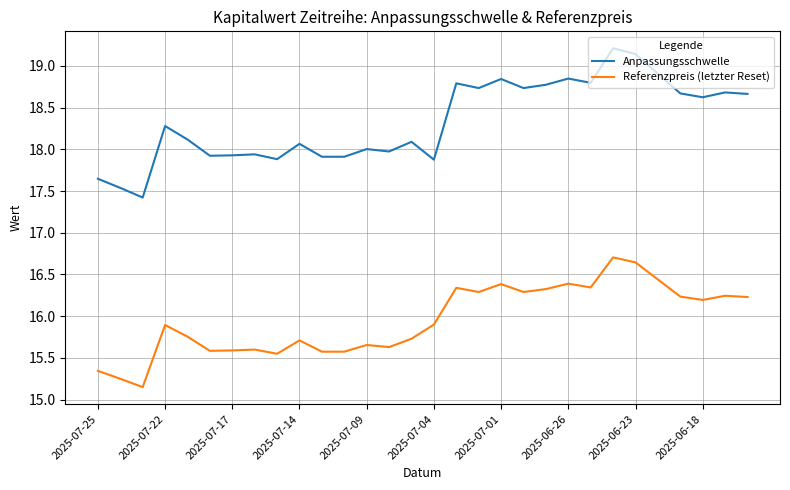

List the series in order of their peak value, lowest first.

Referenzpreis (letzter Reset), Anpassungsschwelle